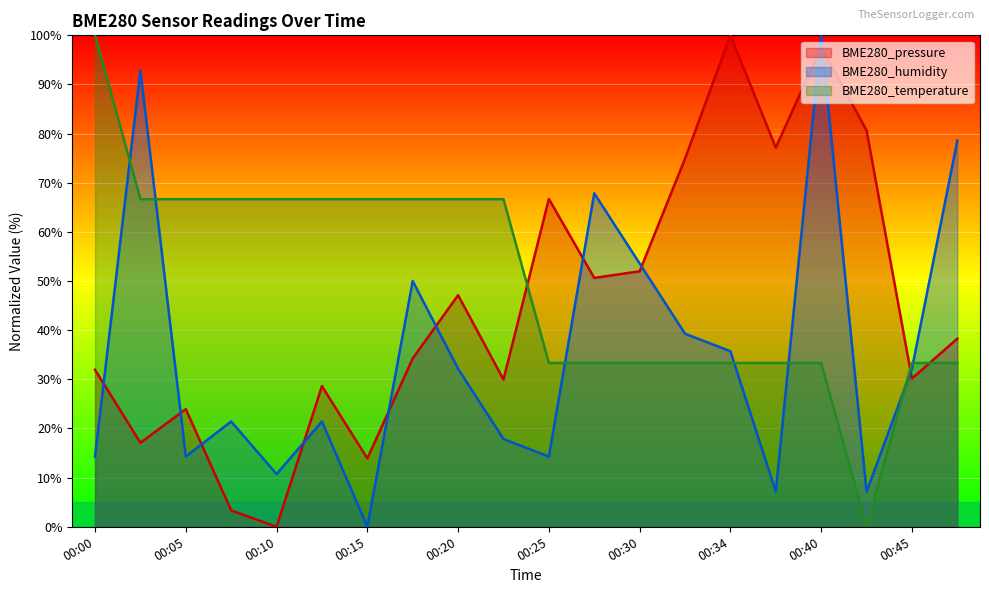

How many data points in BME280_pressure are less than 38?

10